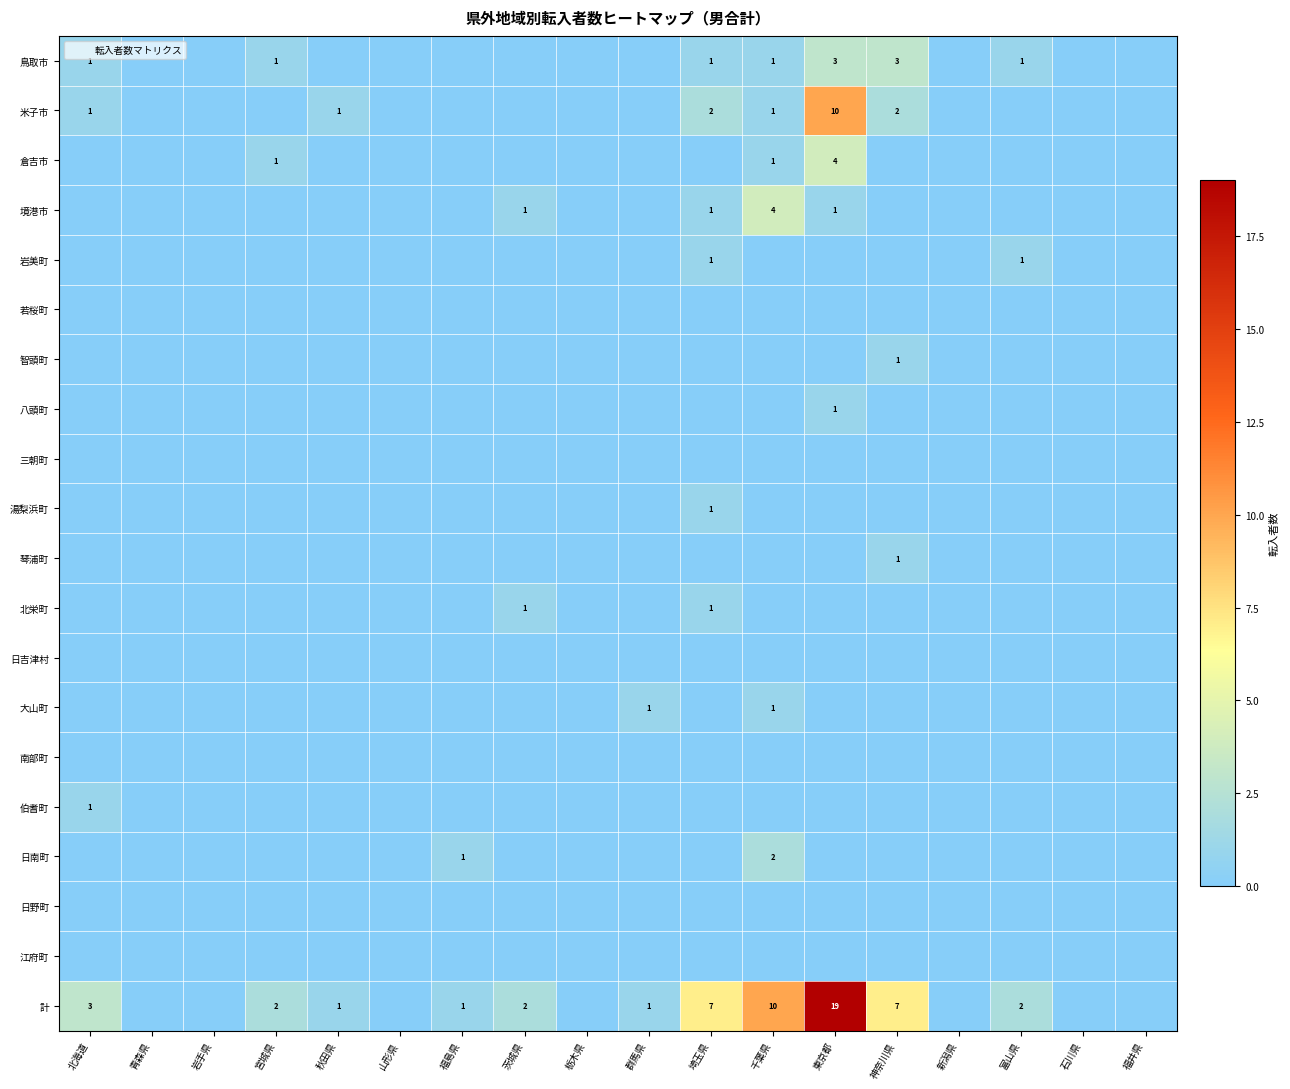

What is the greatest value displayed?

19